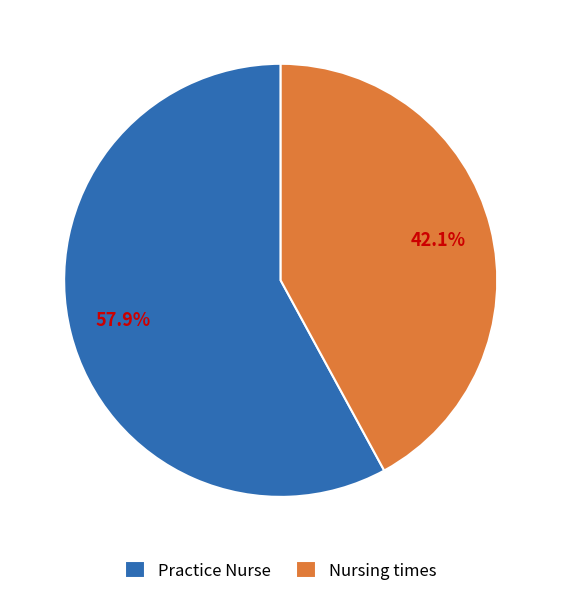

Rank the categories by value from lowest to highest.

Nursing times, Practice Nurse